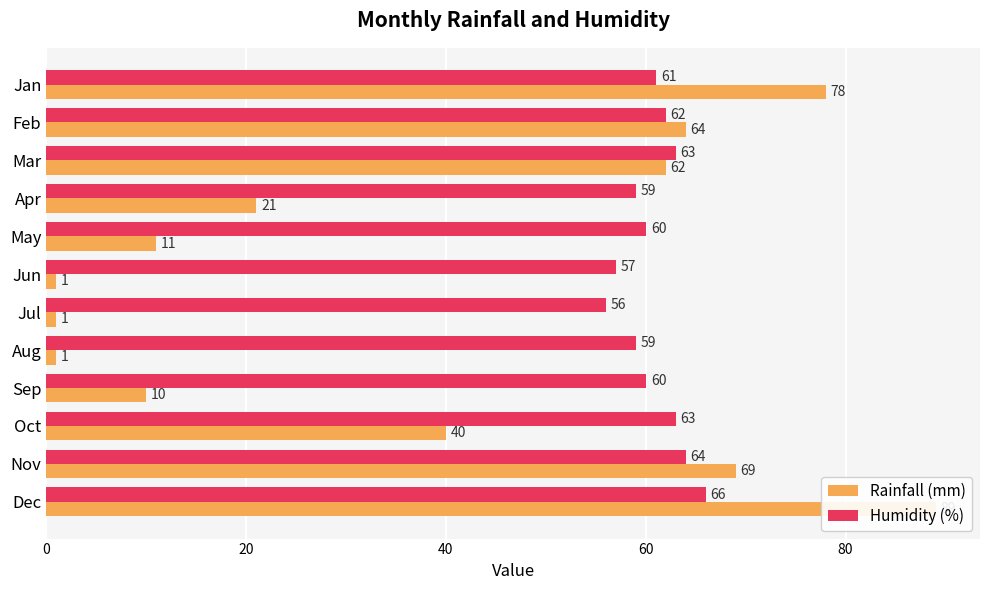

Between Mar and Jun, which series saw the biggest shift?

Rainfall (mm)